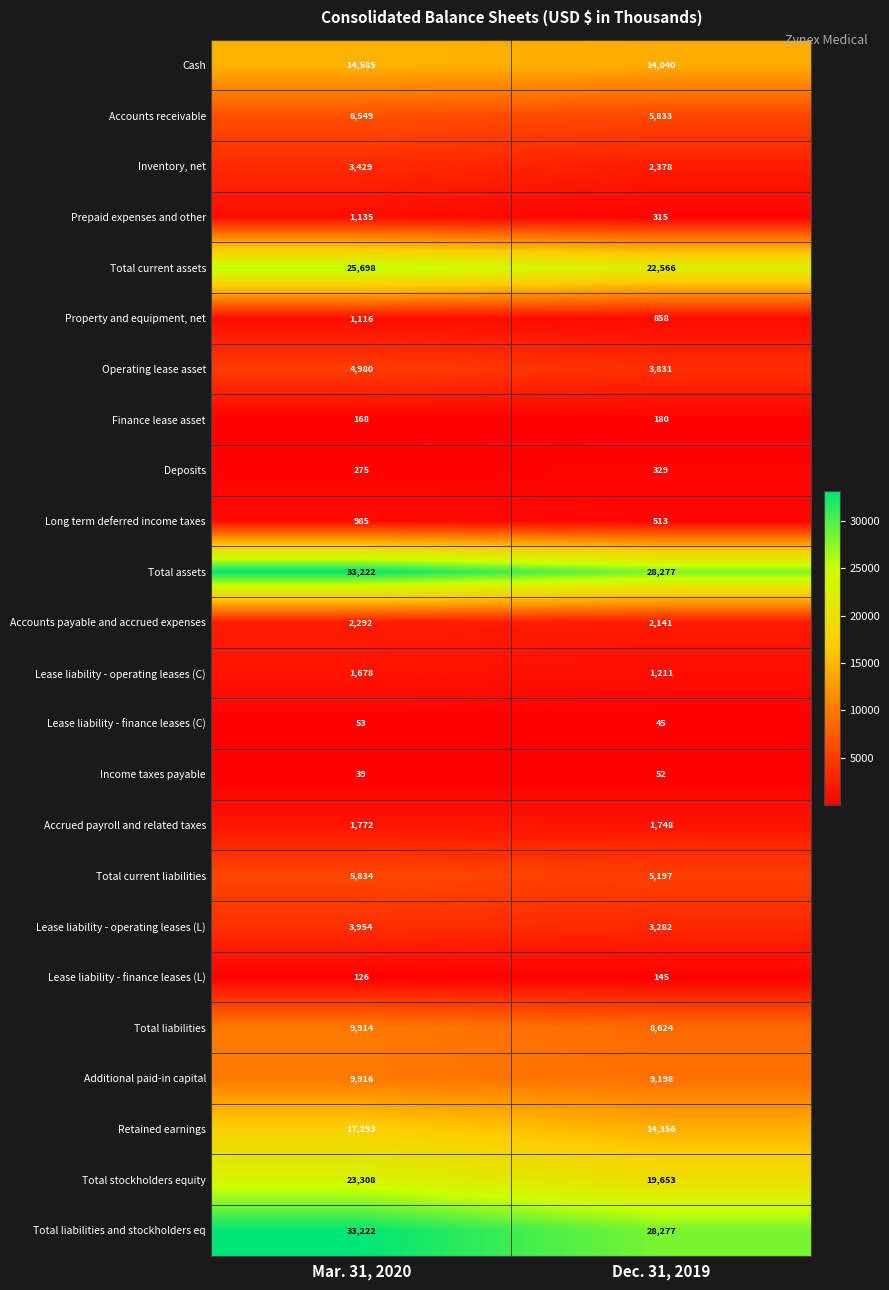

Is it true that Accounts payable and accrued expenses equals 3109 at Mar. 31, 2020?

False